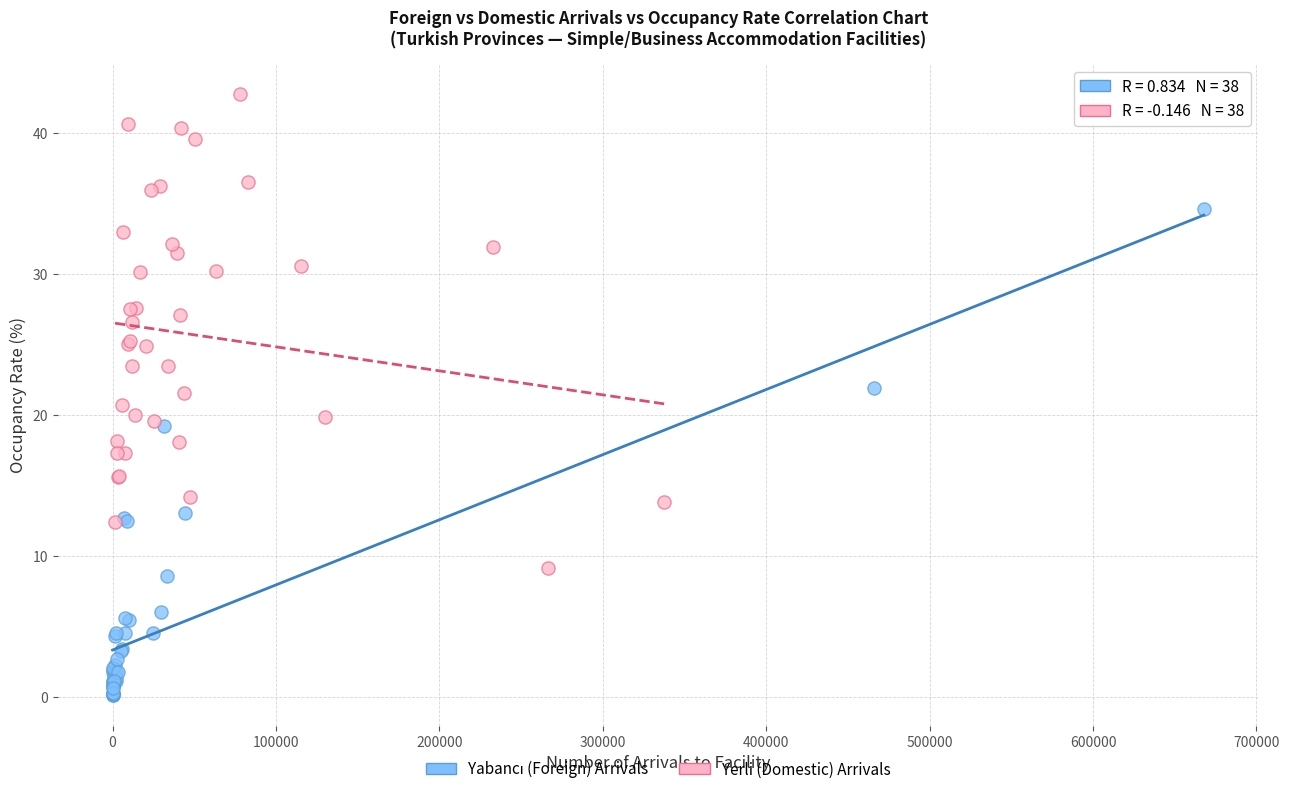

Which series reaches the maximum Y coordinate?

Yerli (Domestic) Arrivals